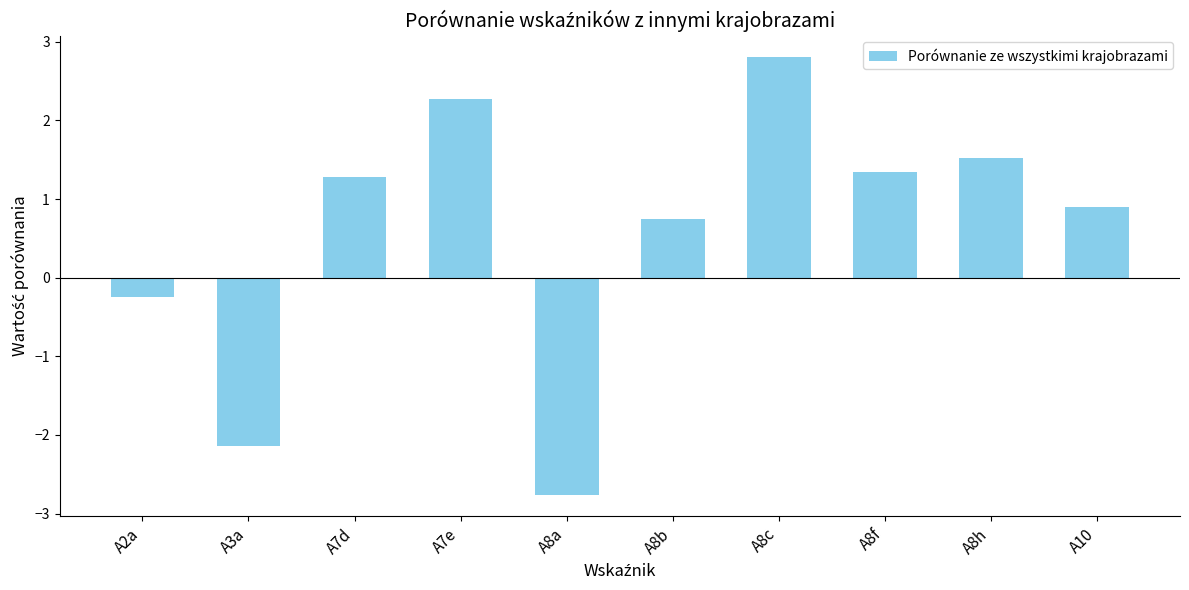

Read the value at A8c.

2.8